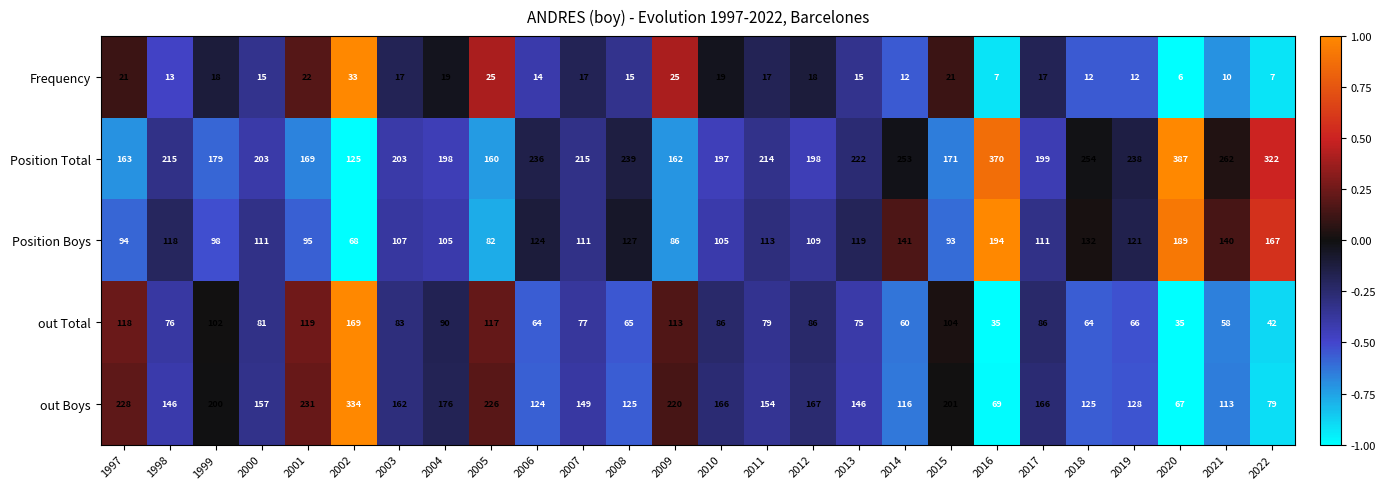

At how many categories does at least one series exceed 187?

26